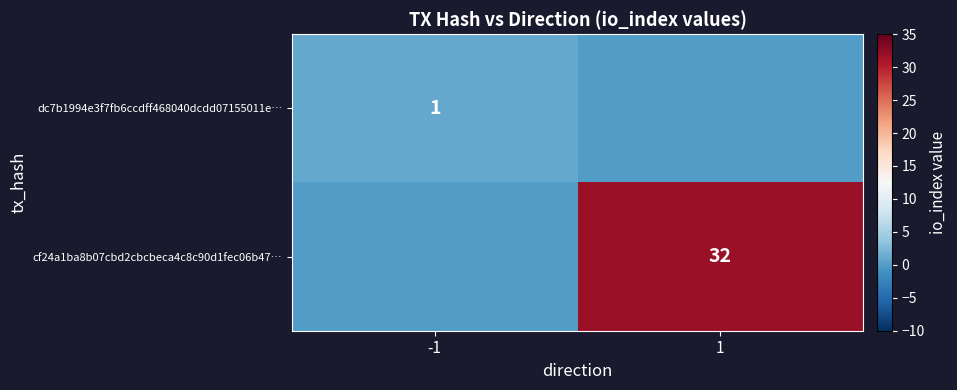

What is the total value across all series at -1?

1